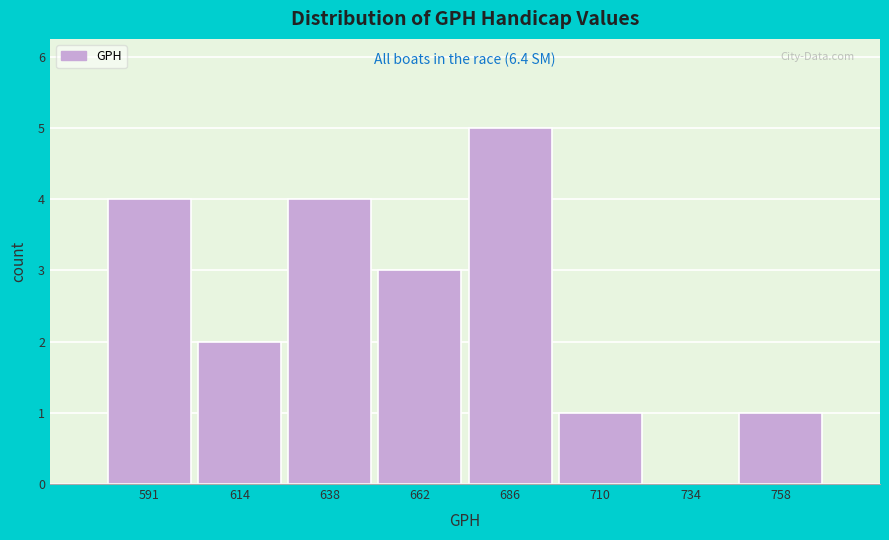

Reading left to right, list all the values displayed in this chart.

591=4	614=2	638=4	662=3	686=5	710=1	734=0	758=1